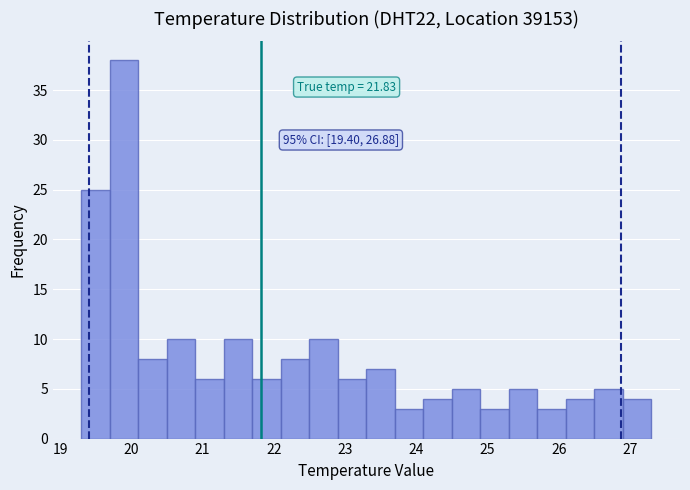

Over which range of the x-axis is the bar tallest?

19.7 to 20.1